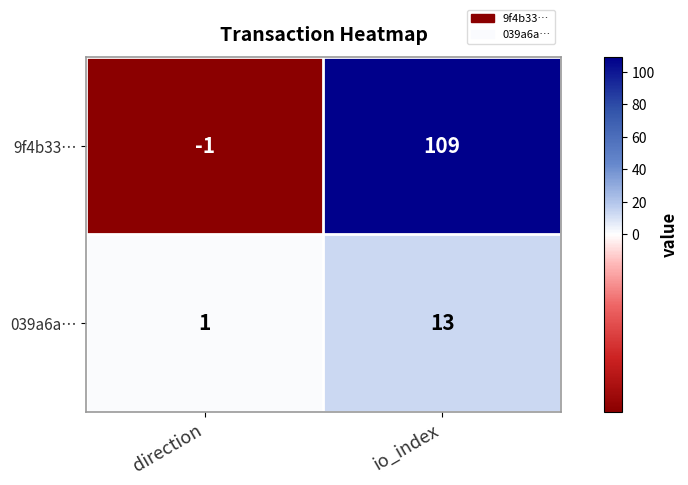

What is the difference between the maximum and minimum values in the 039a6a… series?

12